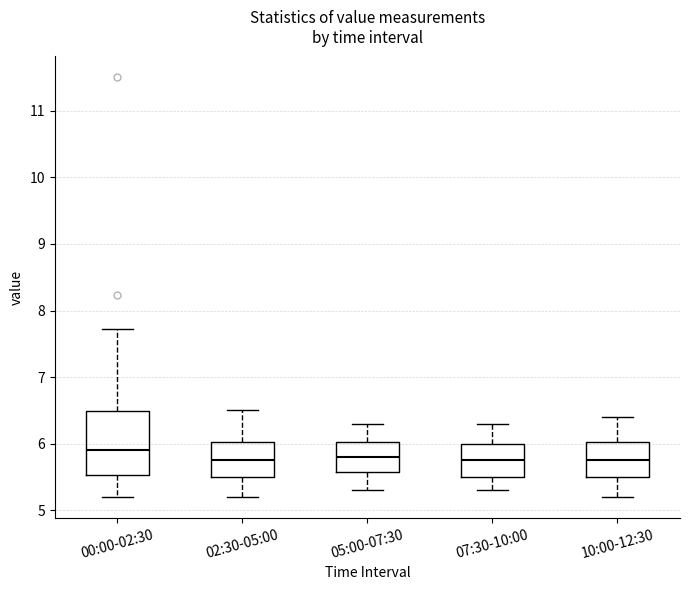

Reading left to right, read every box against the y-axis: the position of its median line, the range the box covers, and the ends of its whiskers. The values are not printed on the chart, so give them approximately, as read against the axis.

00:00-02:30: median 5.9, box 5.5 to 6.5, whiskers 5.2 to 7.7
02:30-05:00: median 5.8, box 5.5 to 6.0, whiskers 5.2 to 6.5
05:00-07:30: median 5.8, box 5.6 to 6.0, whiskers 5.3 to 6.3
07:30-10:00: median 5.8, box 5.5 to 6.0, whiskers 5.3 to 6.3
10:00-12:30: median 5.8, box 5.5 to 6.0, whiskers 5.2 to 6.4